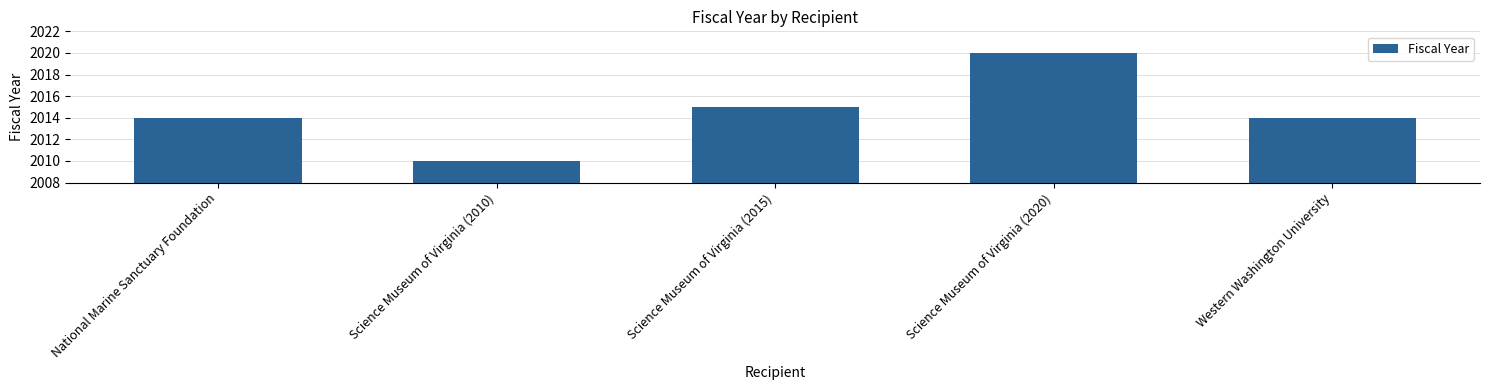

What position from the right is Science Museum of Virginia (2010)?

4